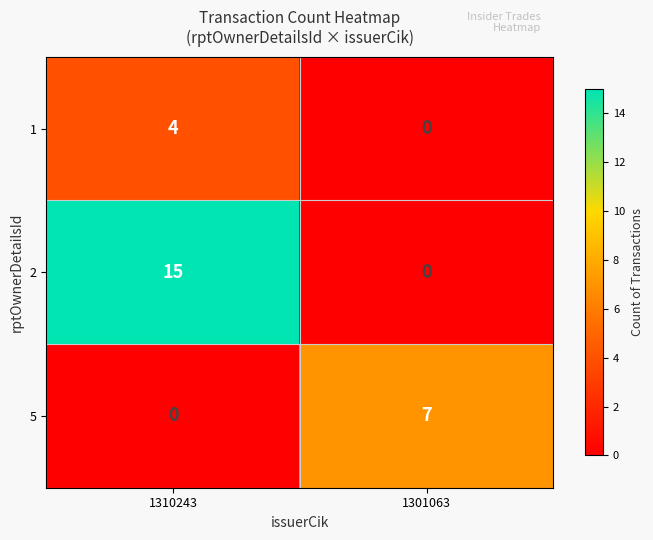

Reading left to right, extract all data points from this chart.

1: 1310243=4	1301063=0
2: 1310243=15	1301063=0
5: 1310243=0	1301063=7